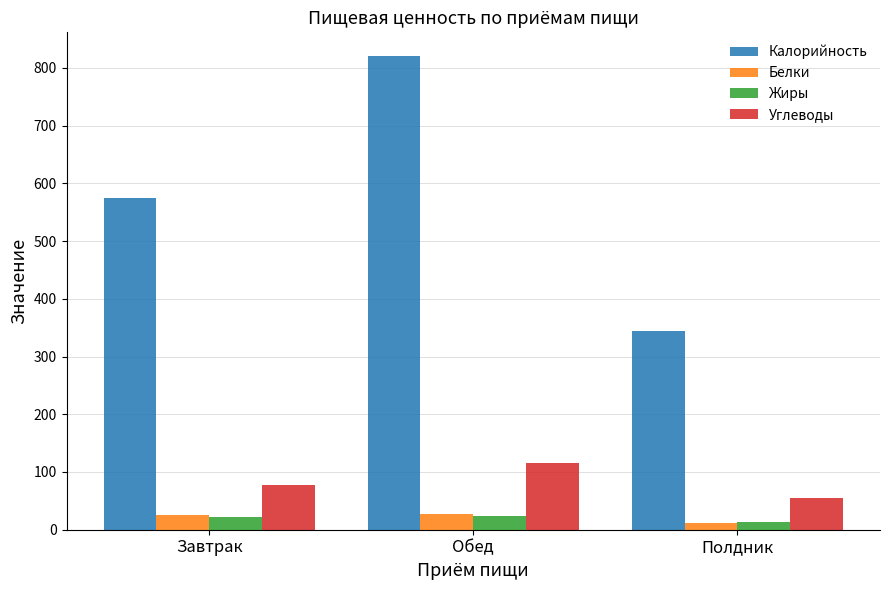

What value does the Белки series have at Обед?

27.5